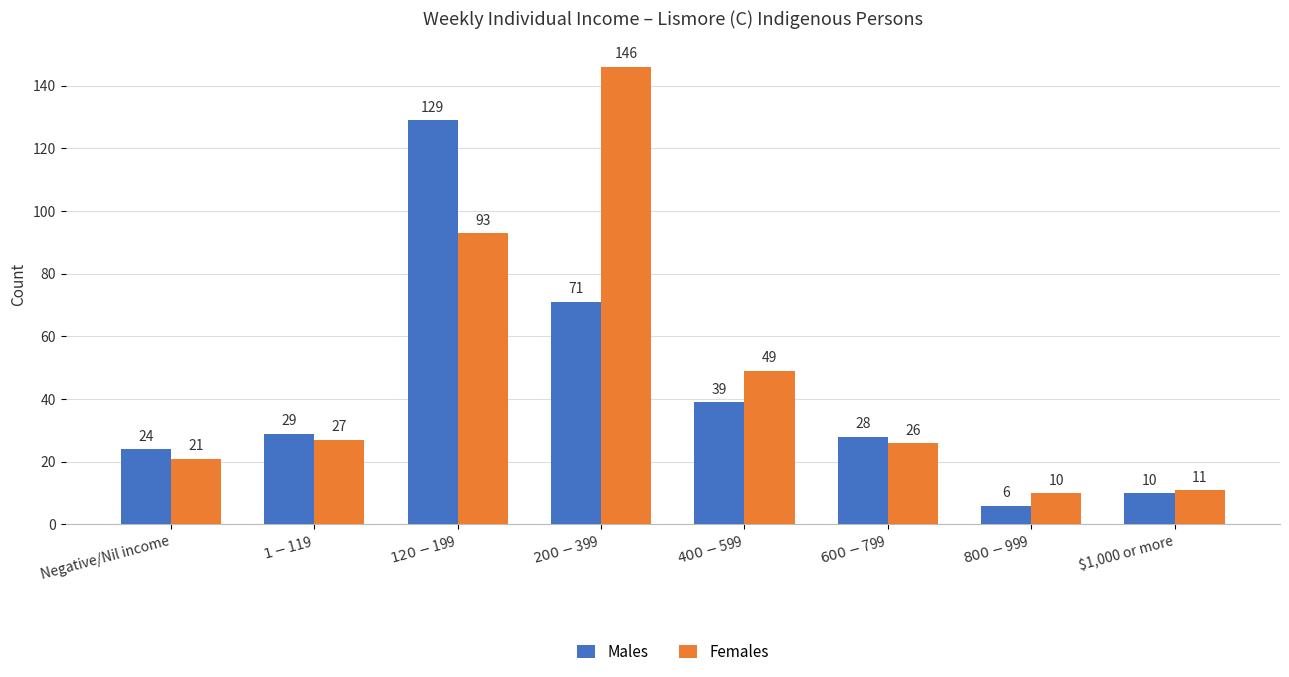

At which category does the chart reach its peak across all series?

$200-$399